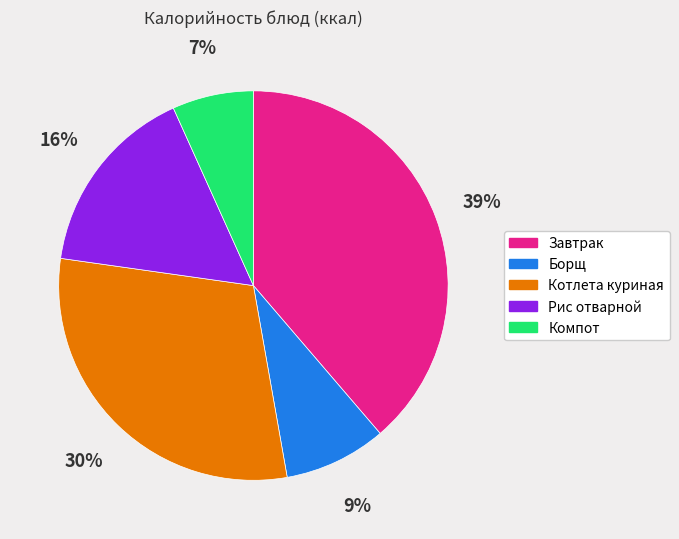

Between Завтрак and Рис отварной, which is larger?

Завтрак